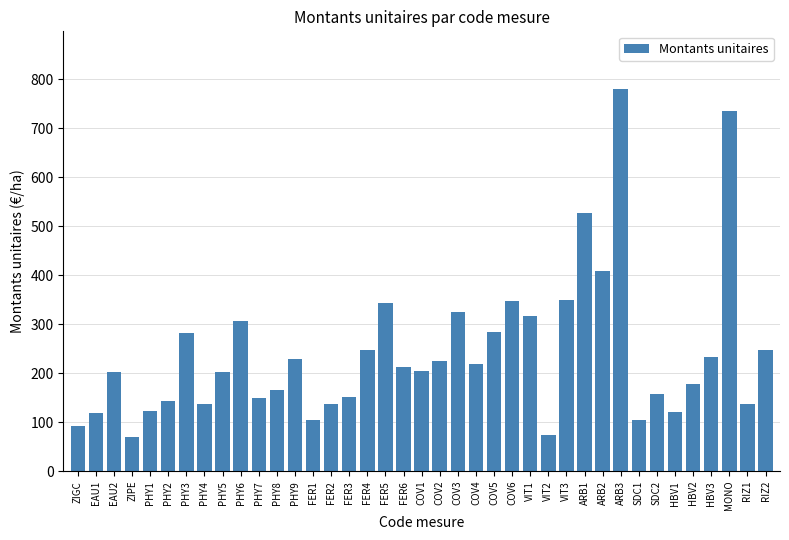

Between RIZ2 and COV2, which is larger?

RIZ2